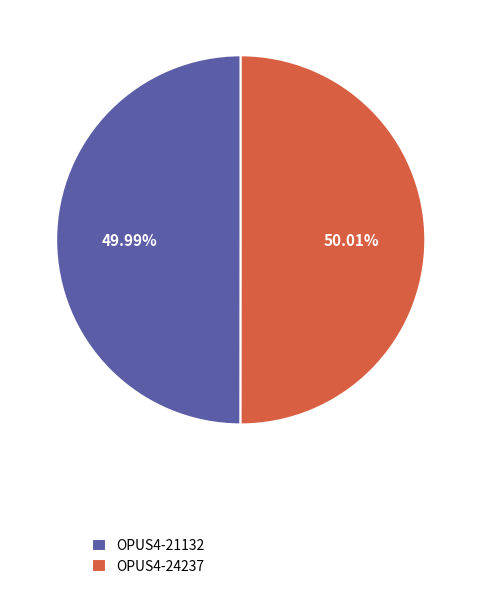

Combined, do OPUS4-24237 and OPUS4-21132 account for over 50%?

Yes